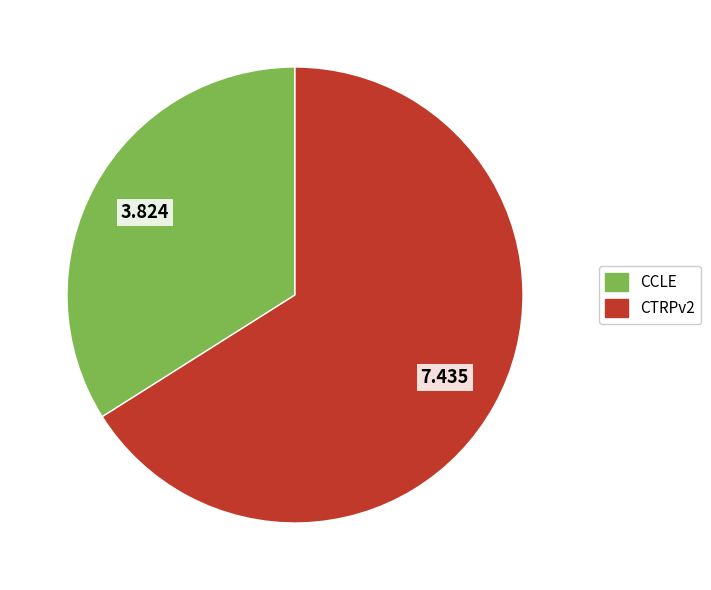

The CTRPv2 slice represents 78% of the pie. True or false?

False